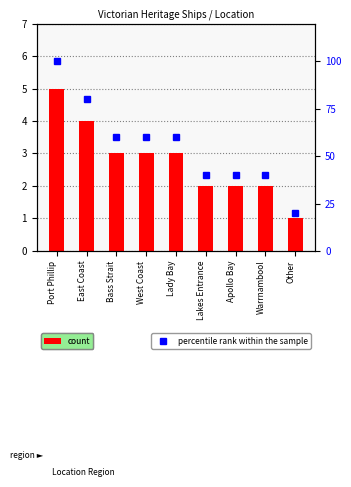

Which label corresponds to the smallest value in the chart?

Other